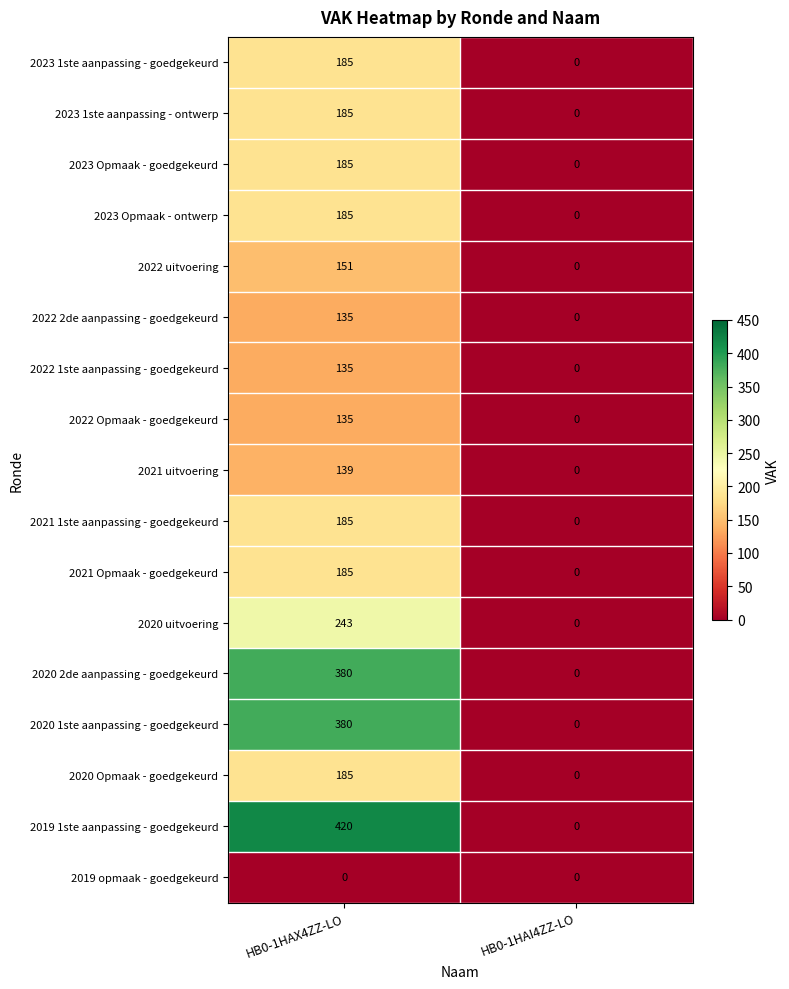

Which series has the largest total across all categories?

2019 1ste aanpassing - goedgekeurd